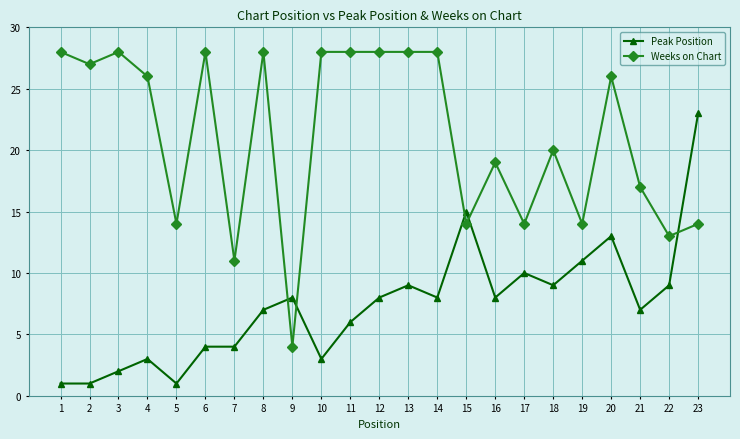

Reading right to left, transcribe all the data shown in this chart.

Peak Position: 23=23	22=9	21=7	20=13	19=11	18=9	17=10	16=8	15=15	14=8	13=9	12=8	11=6	10=3	9=8	8=7	7=4	6=4	5=1	4=3	3=2	2=1	1=1
Weeks on Chart: 23=14	22=13	21=17	20=26	19=14	18=20	17=14	16=19	15=14	14=28	13=28	12=28	11=28	10=28	9=4	8=28	7=11	6=28	5=14	4=26	3=28	2=27	1=28